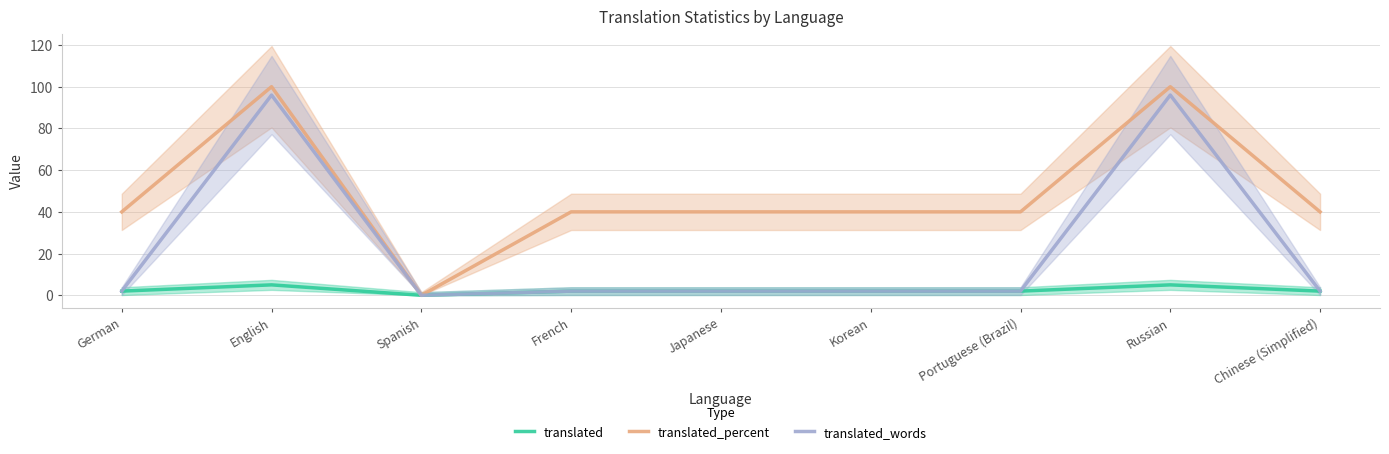

Is it true that translated equals 8 at Russian?

False